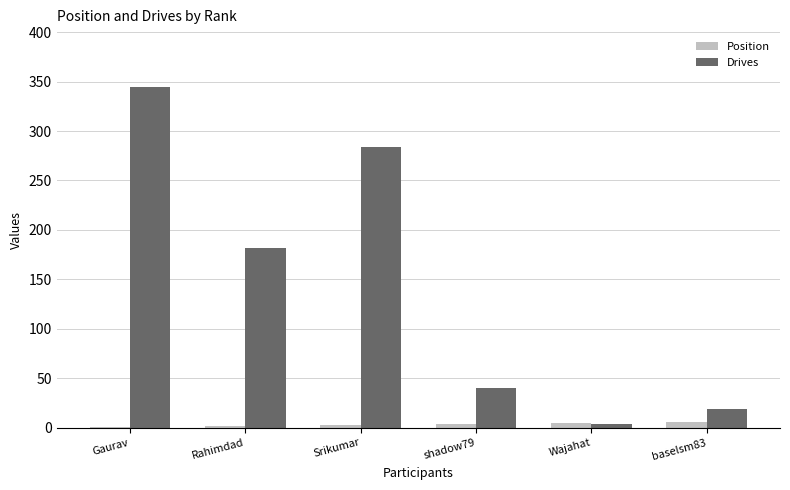

Which series changed the most between Gaurav and Wajahat?

Drives